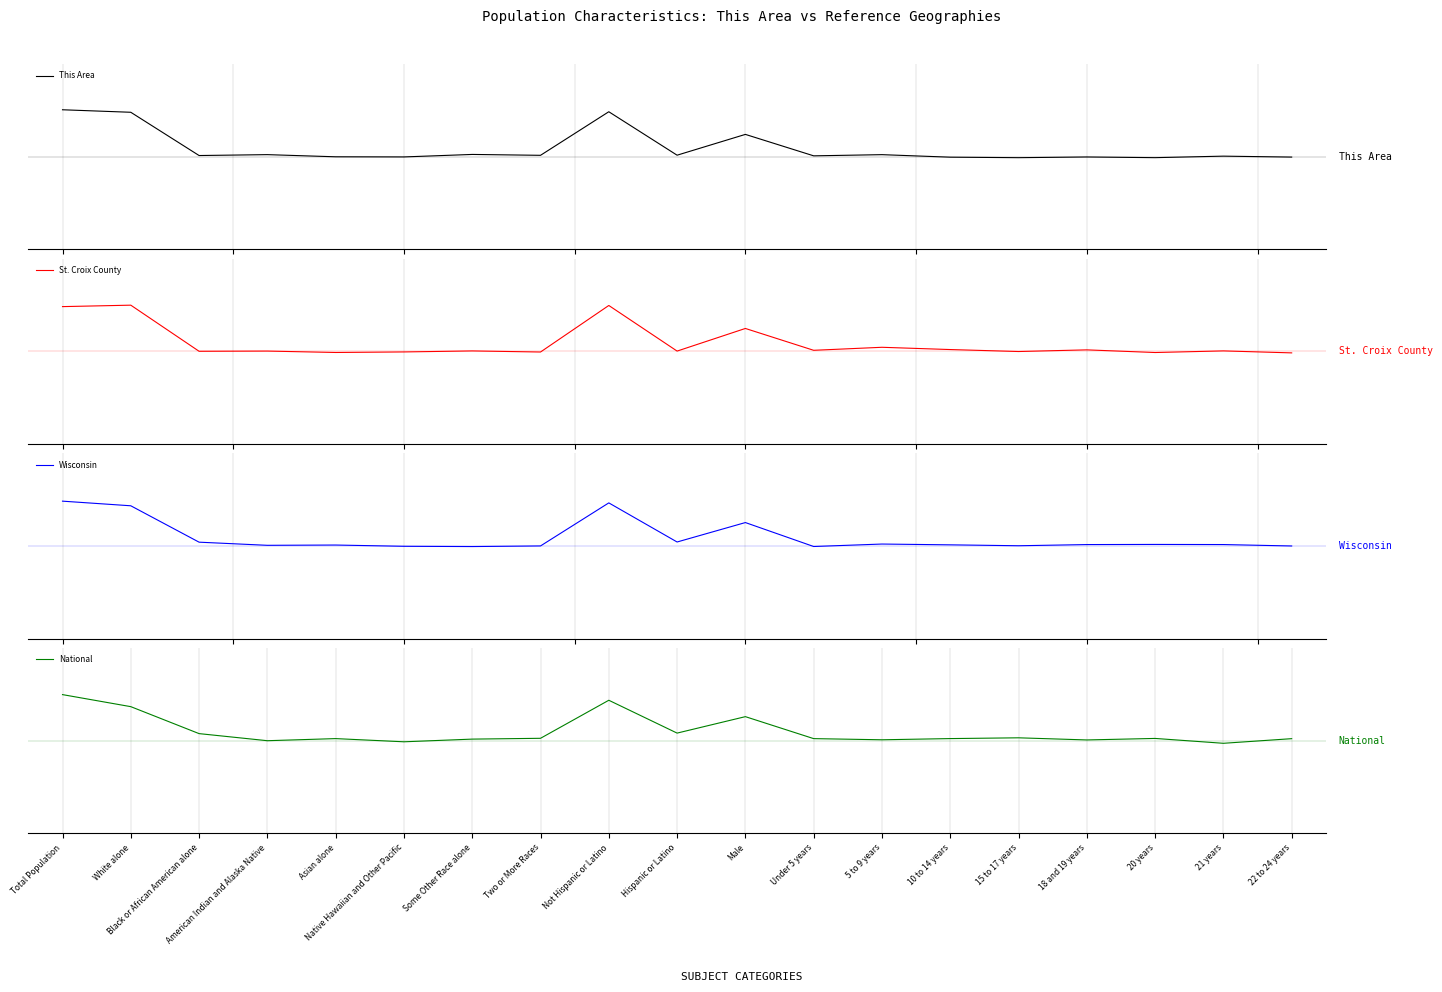

How many values in This Area are below zero?

7